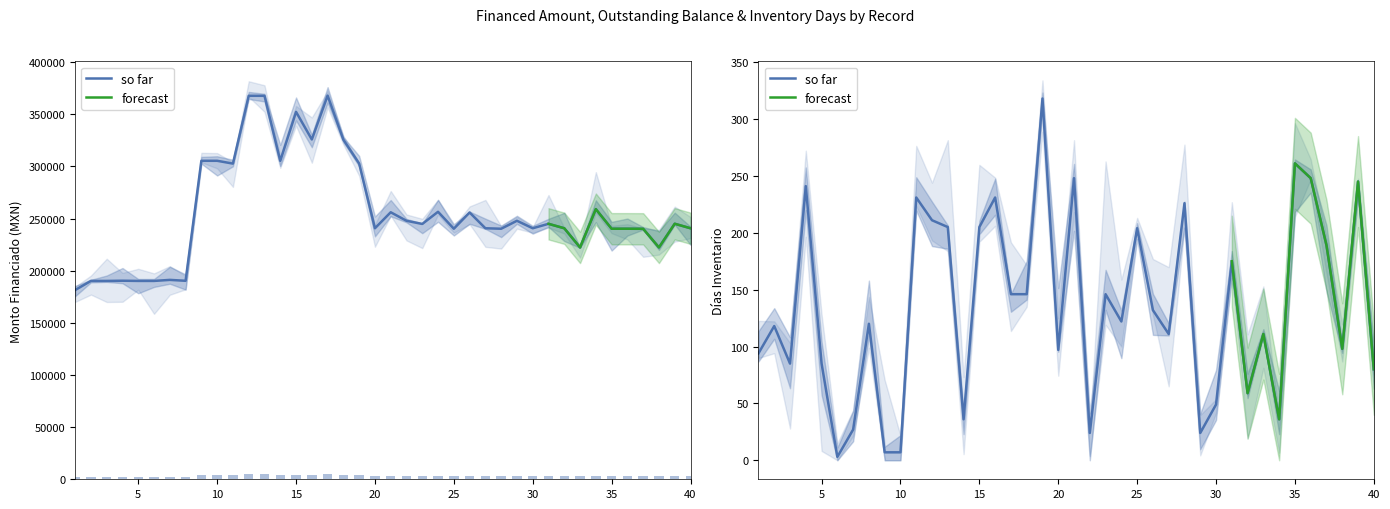

Does the chart contain any negative values?

No